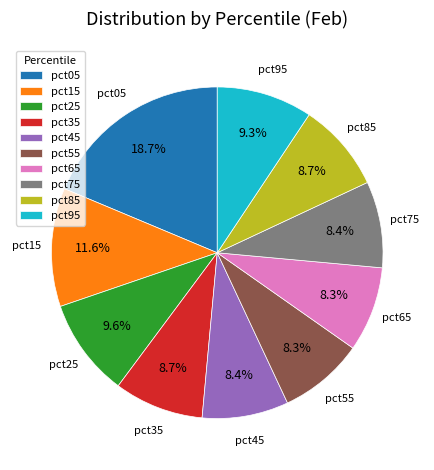

Which category has the biggest portion of the pie?

pct05